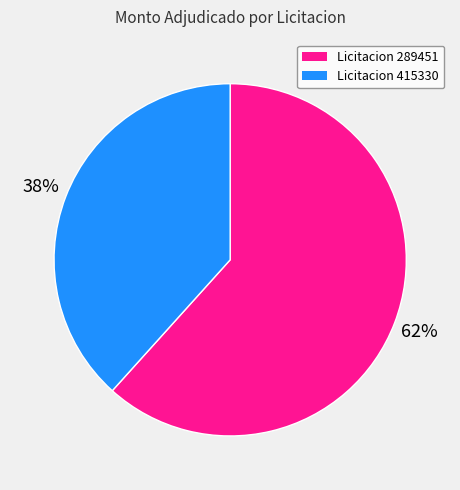

To the nearest percent, what portion does Licitacion 289451 represent?

62%